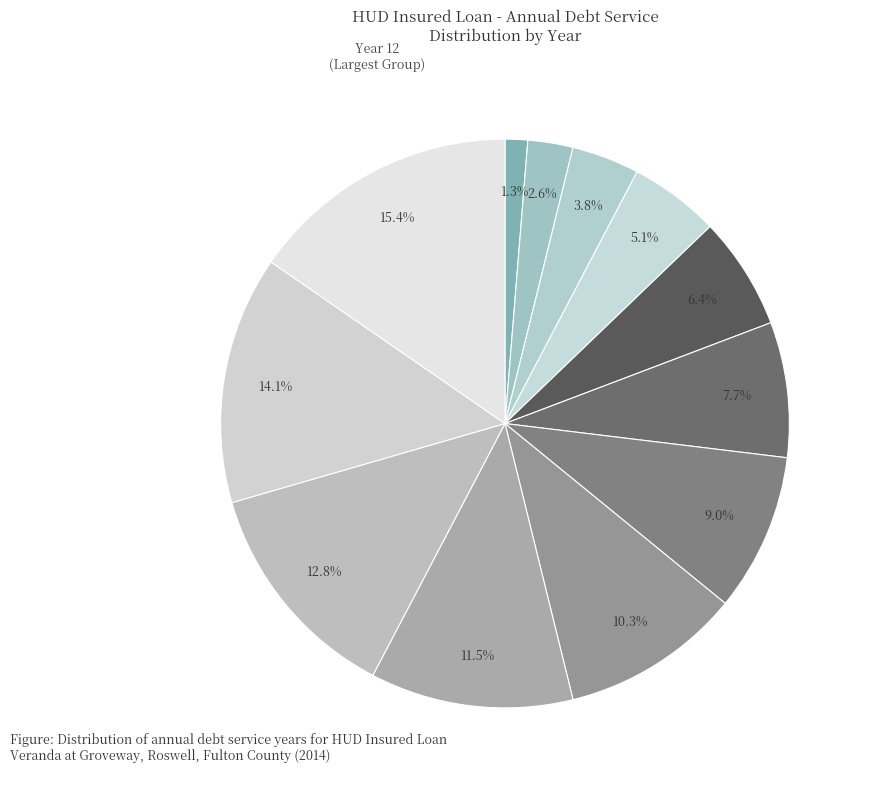

How many slices are in this pie chart?

12